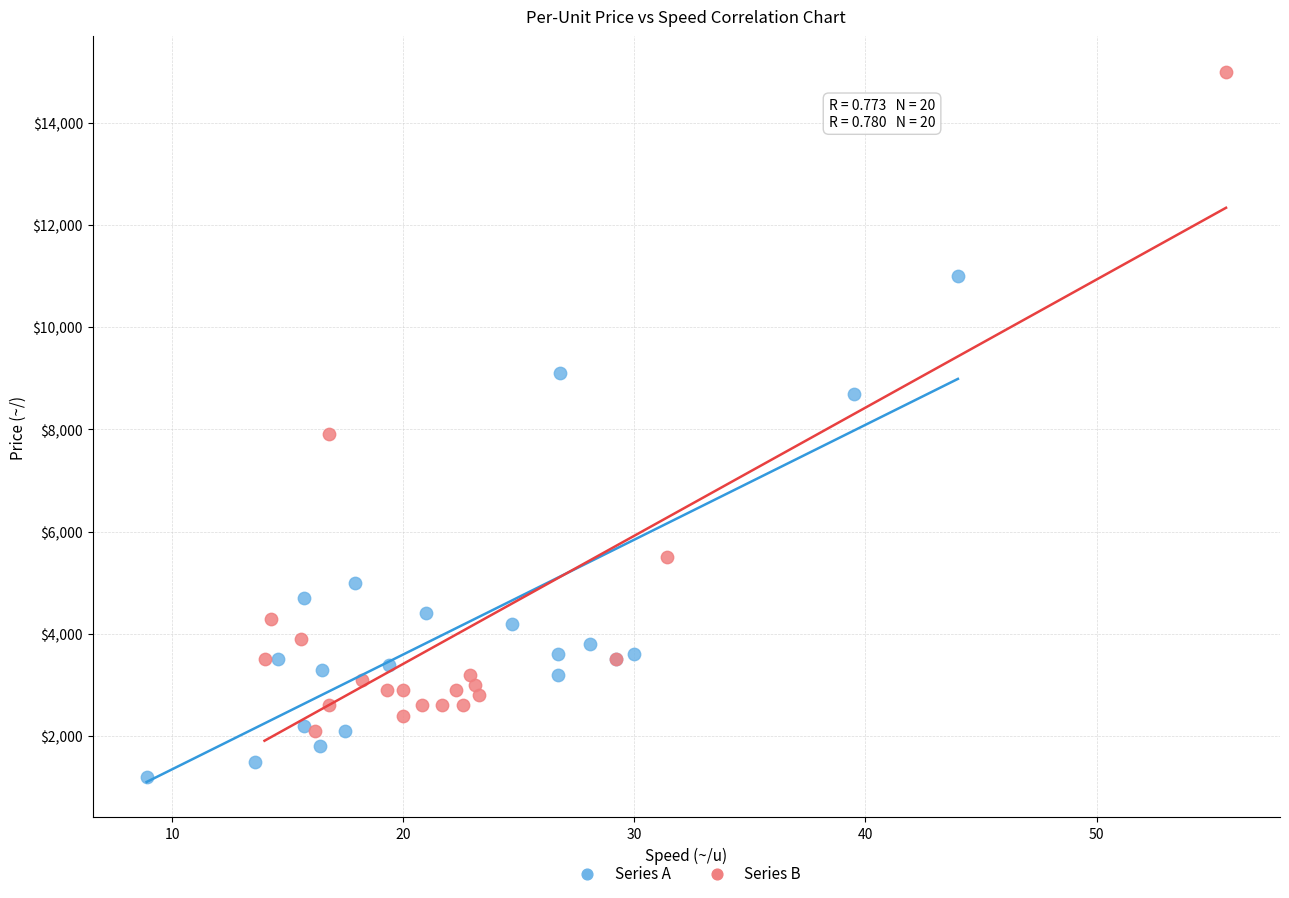

Which series contains the highest Y value?

Series B